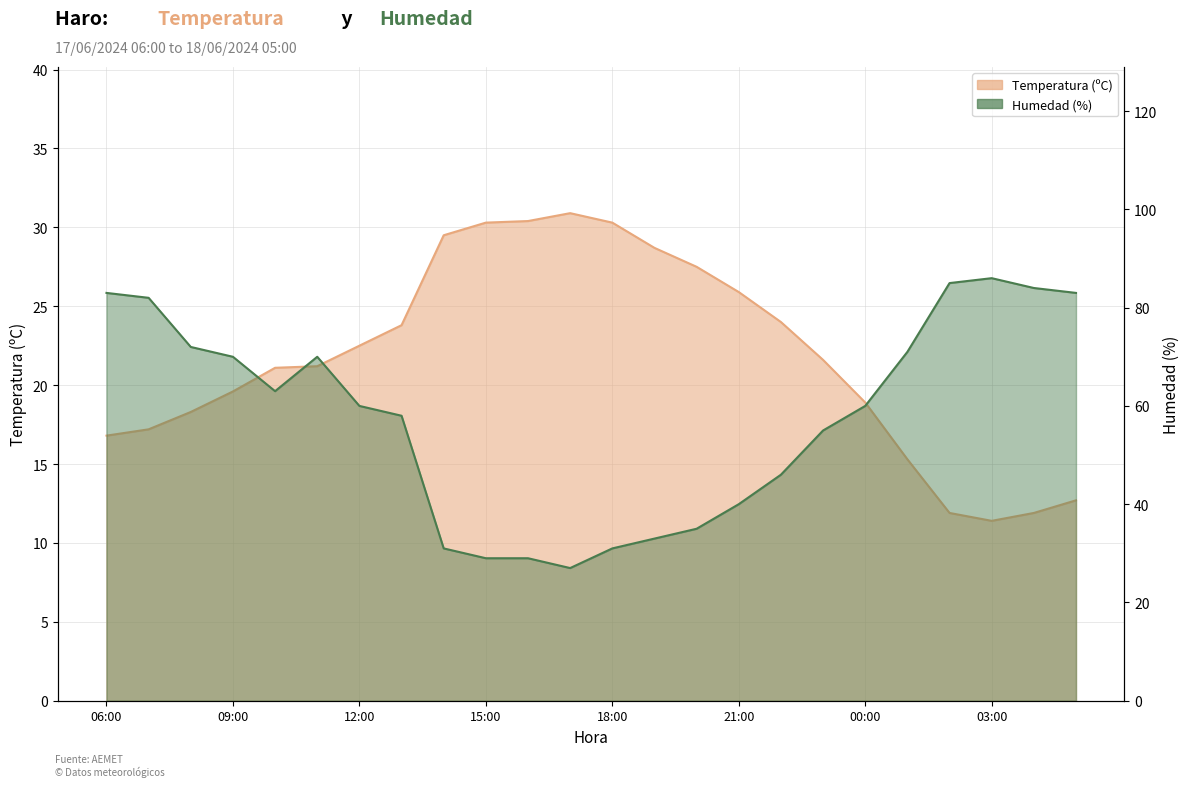

What is the smallest value displayed?

11.4